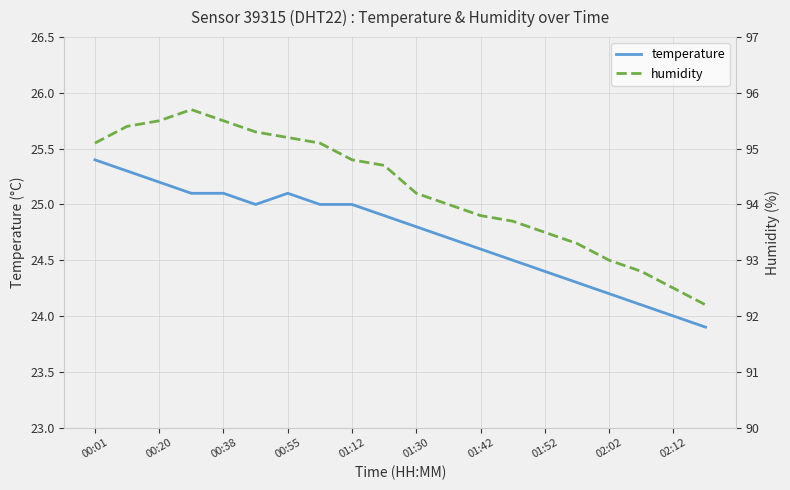

What are all the series names shown in the legend?

temperature, humidity